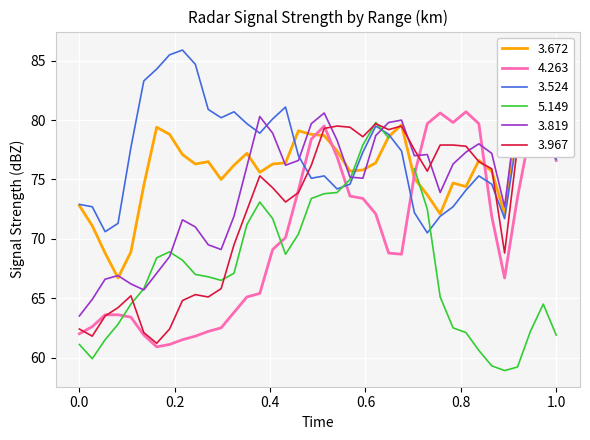

Does the chart display data point markers on the line(s)?

No